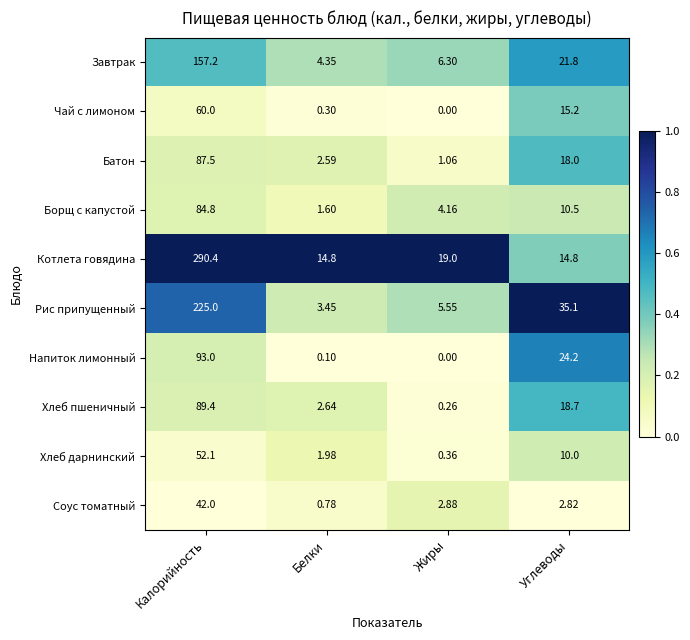

Where is Чай с лимоном nearest to the value 30?

Углеводы